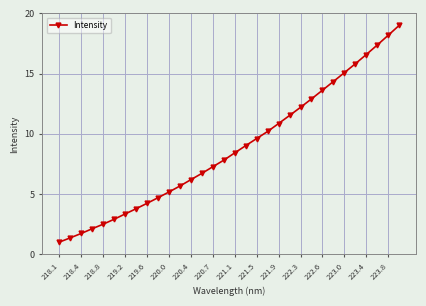

What is the maximum value shown in the chart?

19.0